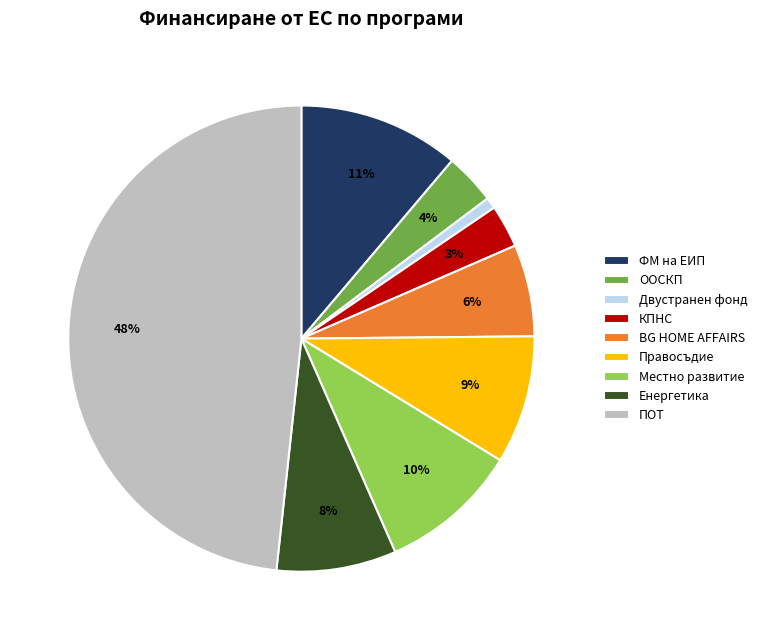

What is the smallest slice in the pie chart?

Двустранен фонд